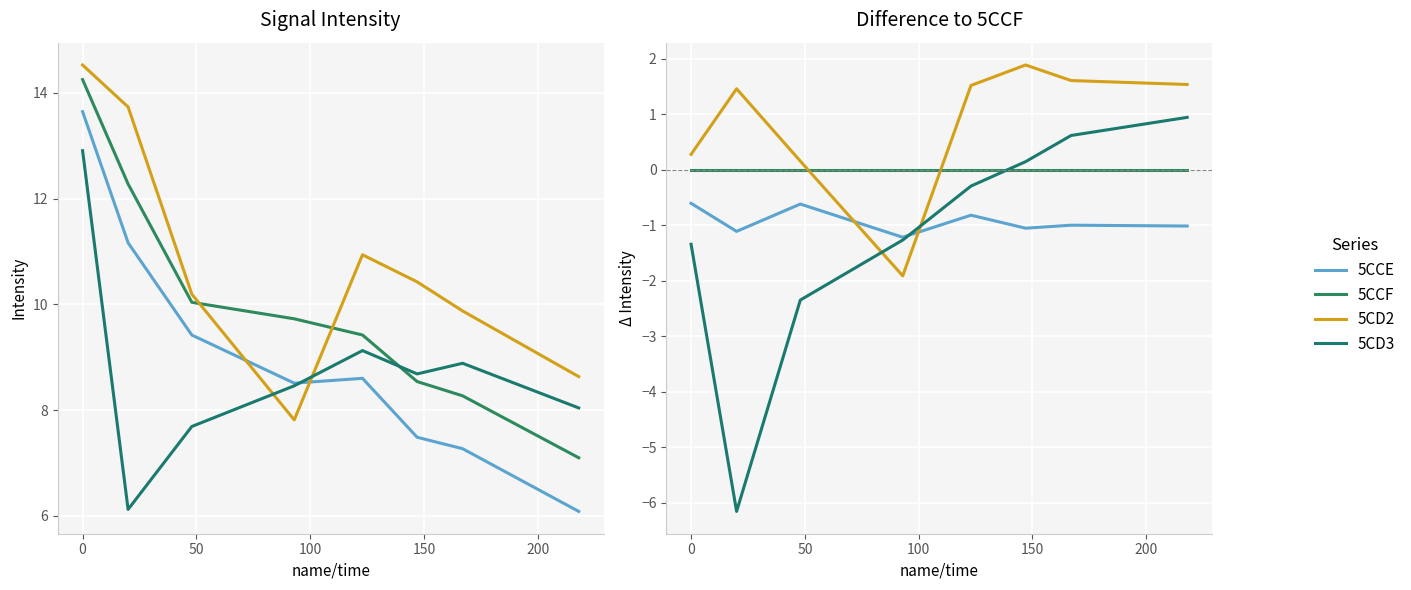

What are all the series names shown in the legend?

5CCE, 5CCF, 5CD2, 5CD3